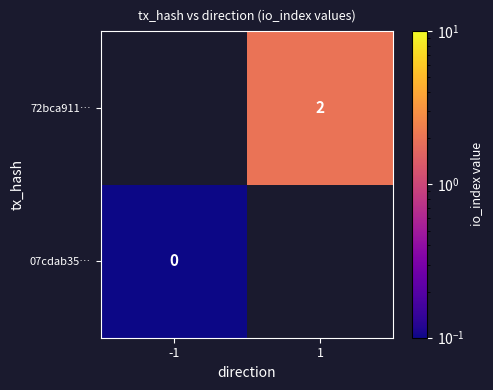

How many distinct data groups are displayed?

2